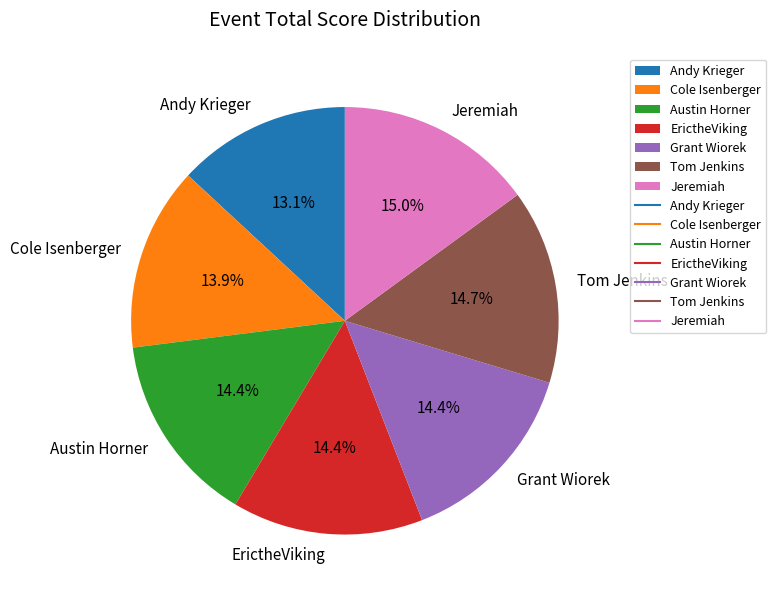

Count the number of slices in the pie.

7